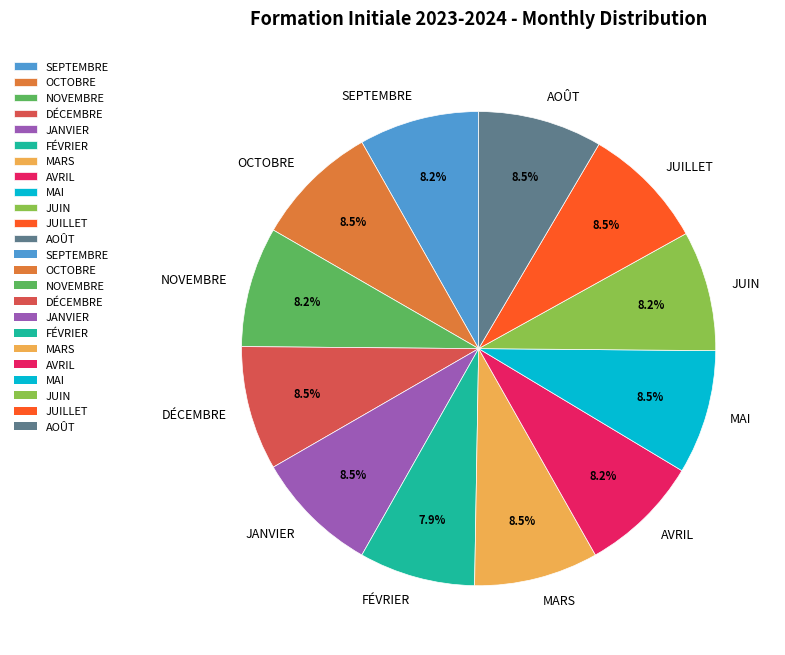

What is the ratio of the value at NOVEMBRE to the value at OCTOBRE?

1.0